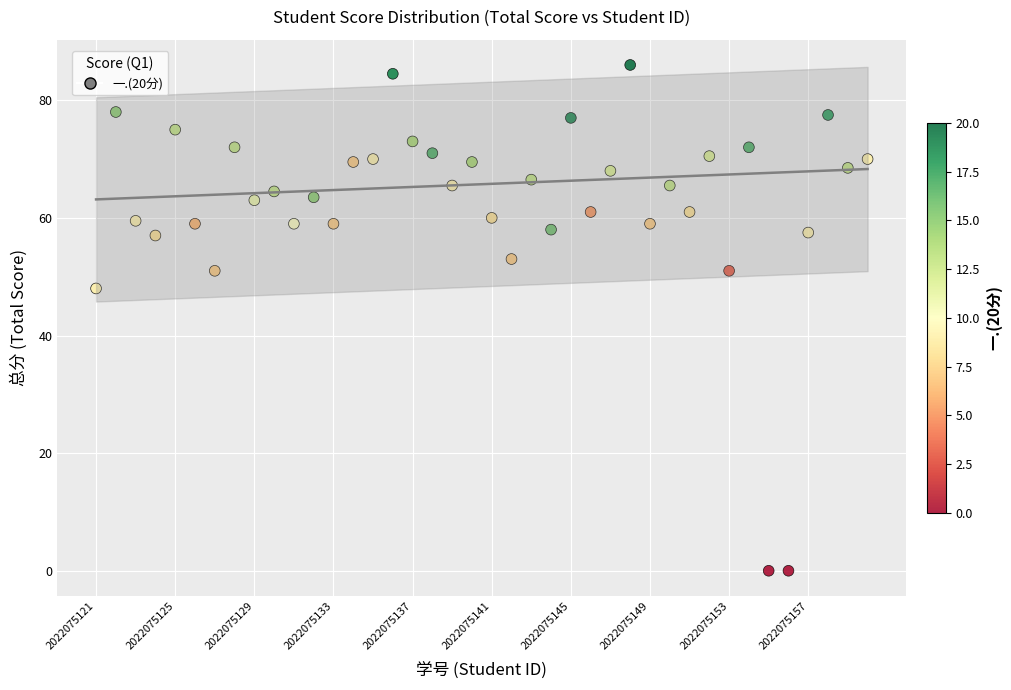

What is the range of Y values (max minus min)?

86.0